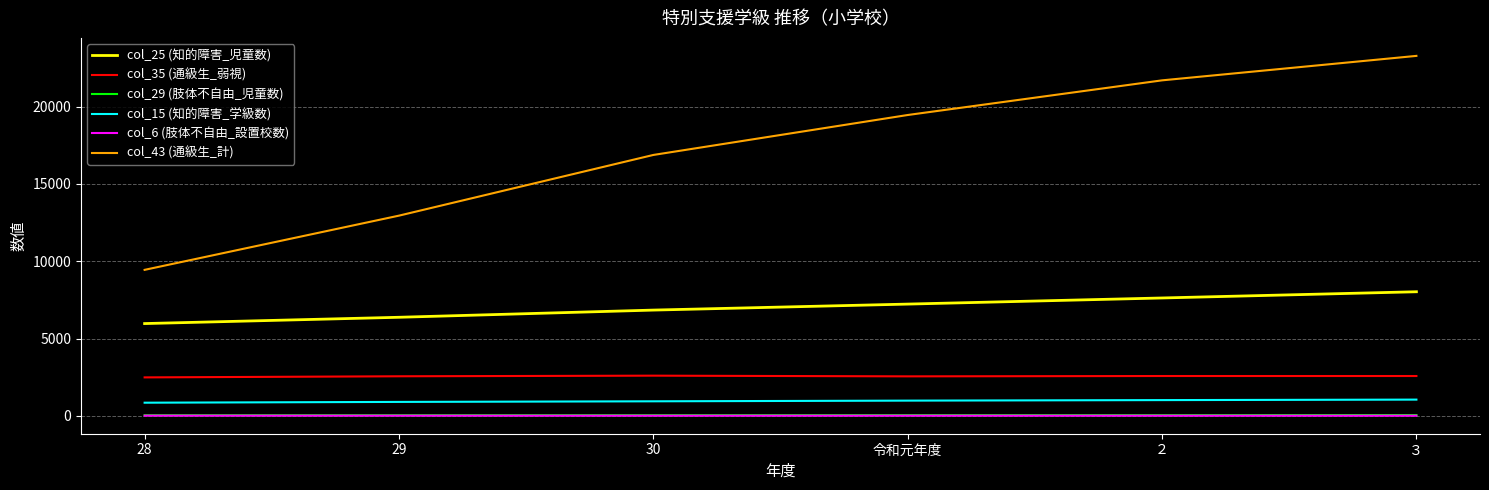

What are all the series names shown in the legend?

col_25 (知的障害_児童数), col_35 (通級生_弱視), col_29 (肢体不自由_児童数), col_15 (知的障害_学級数), col_6 (肢体不自由_設置校数), col_43 (通級生_計)